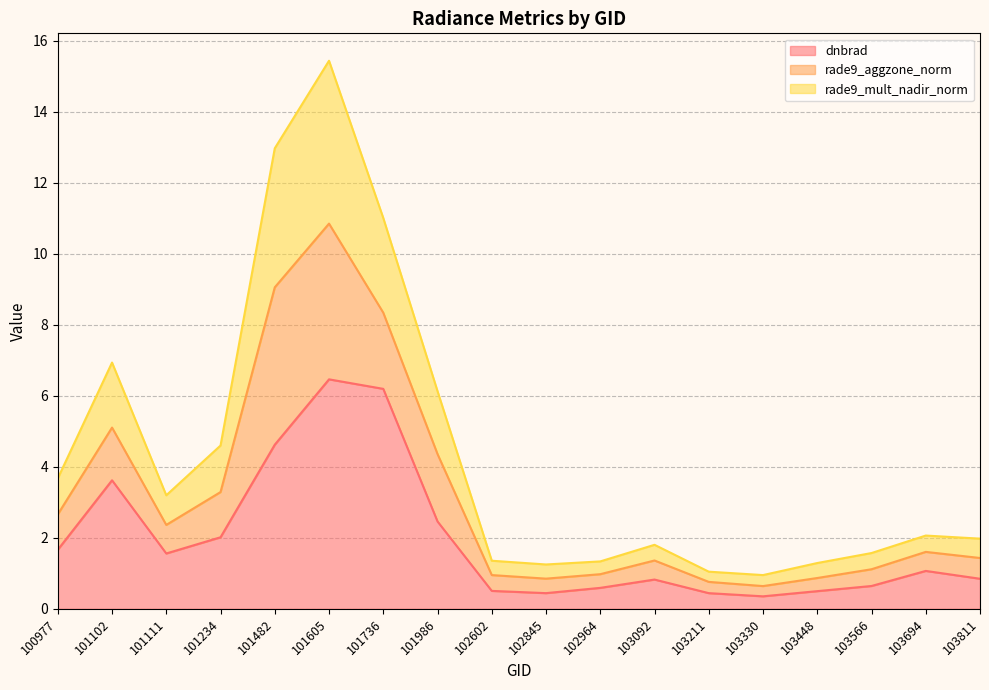

True or false: dnbrad and rade9_mult_nadir_norm cross at least once.

False